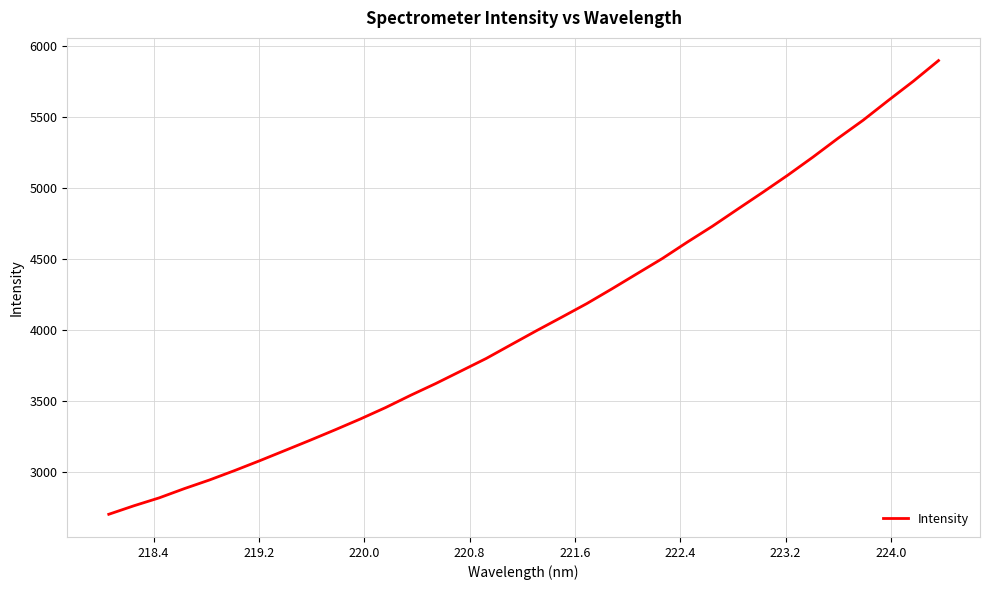

What is the difference between the maximum and minimum values?

3188.7